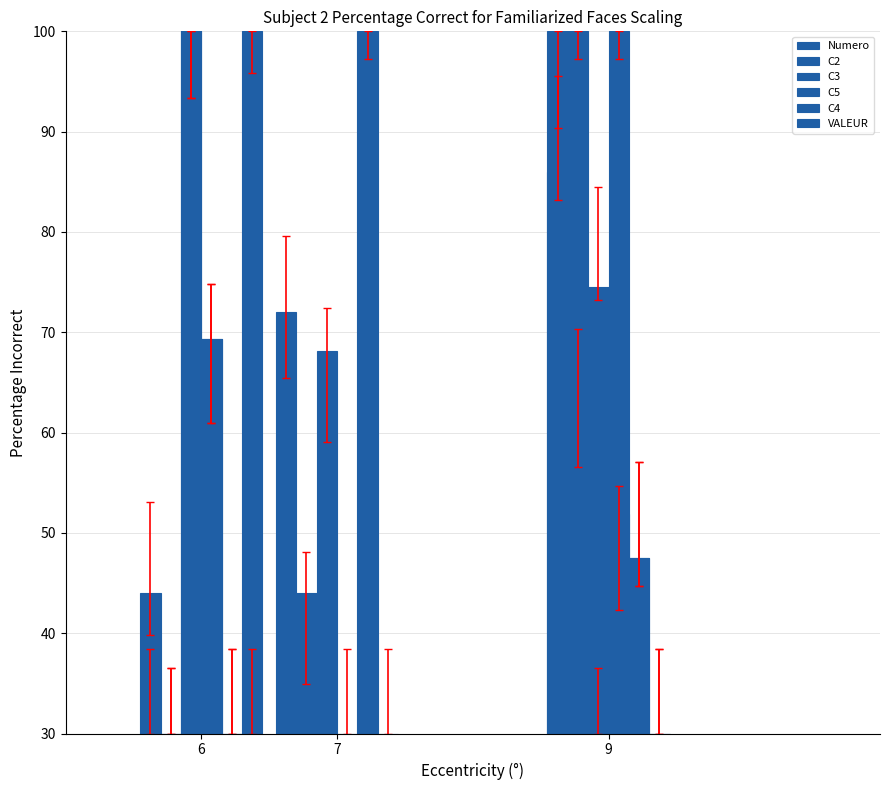

Where is C5 nearest to the value 35?

6